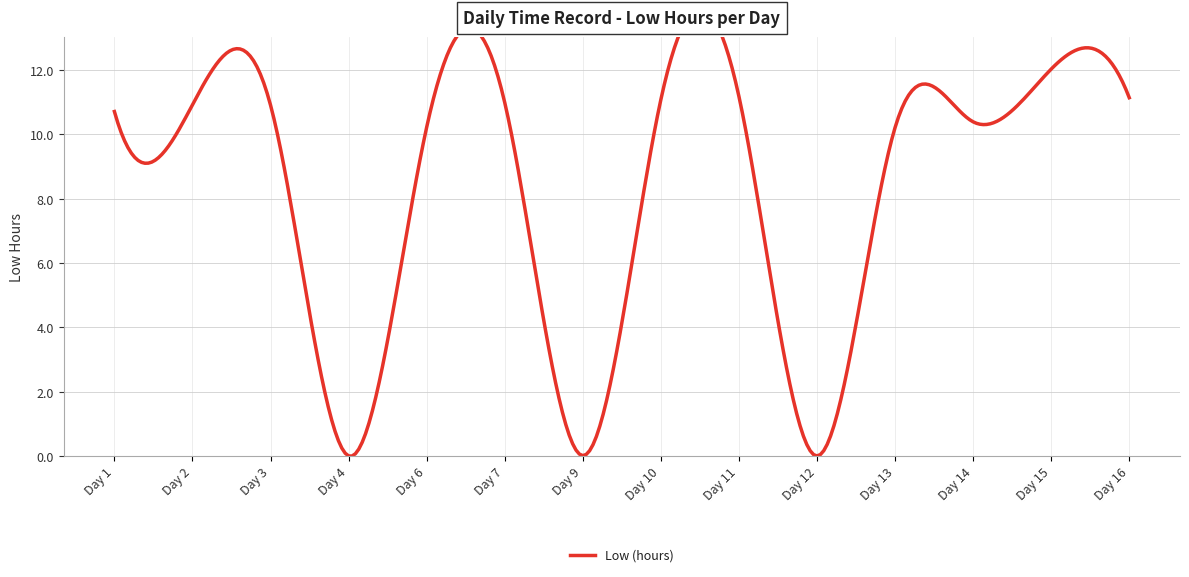

At which label does the data first exceed 10?

Day 1